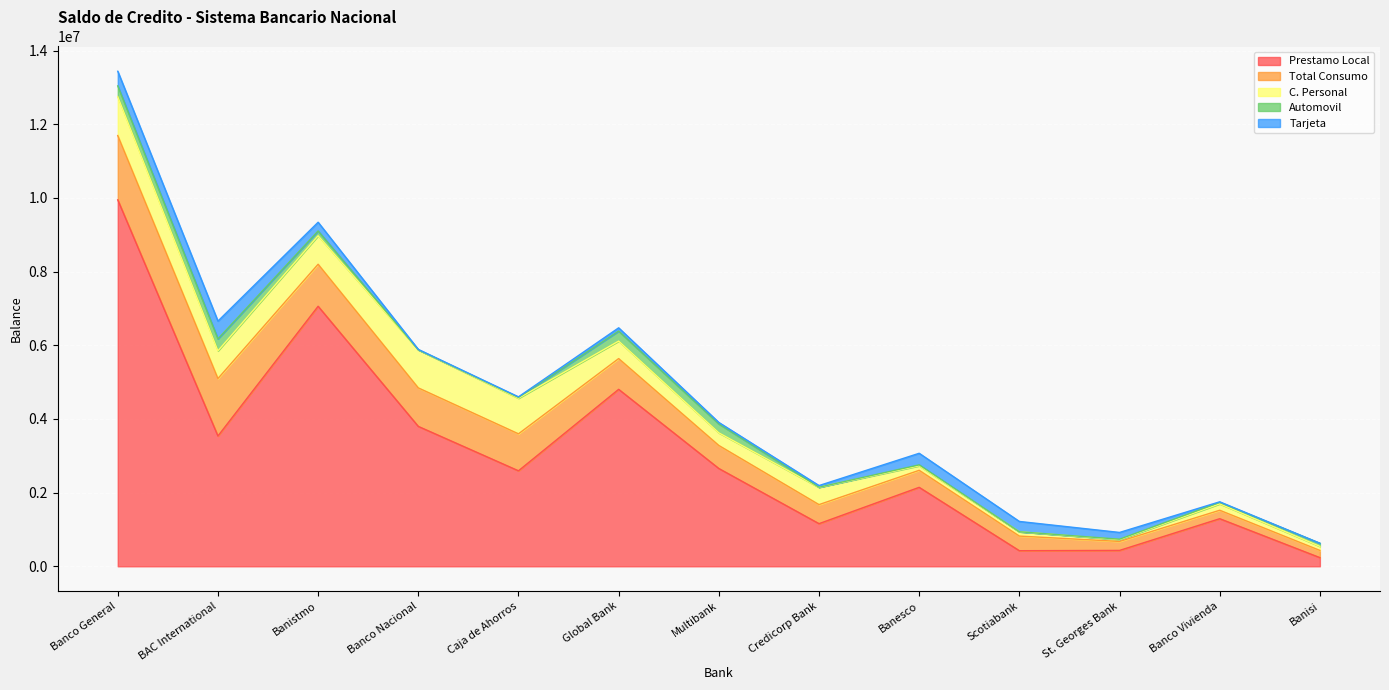

True or false: C. Personal and Automovil cross at least once.

False